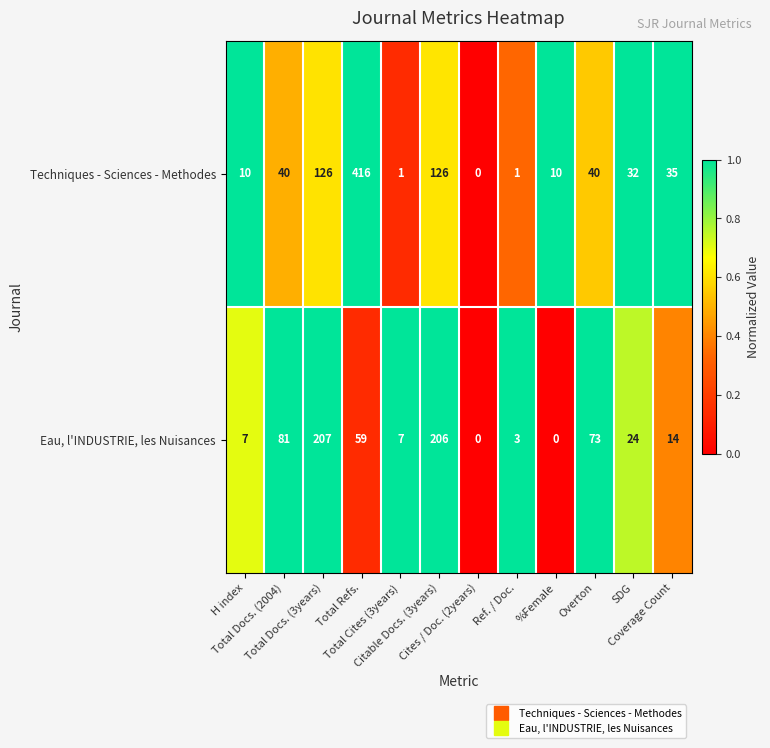

Which series has the widest spread of values?

Techniques - Sciences - Methodes